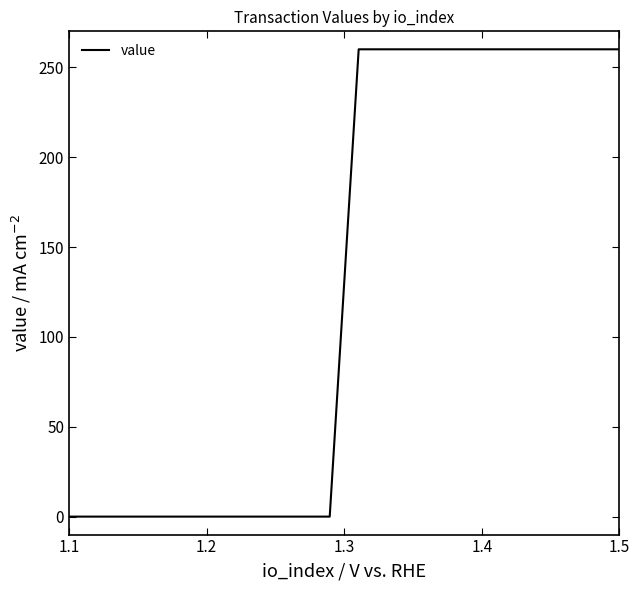

How many series are shown in this chart?

1